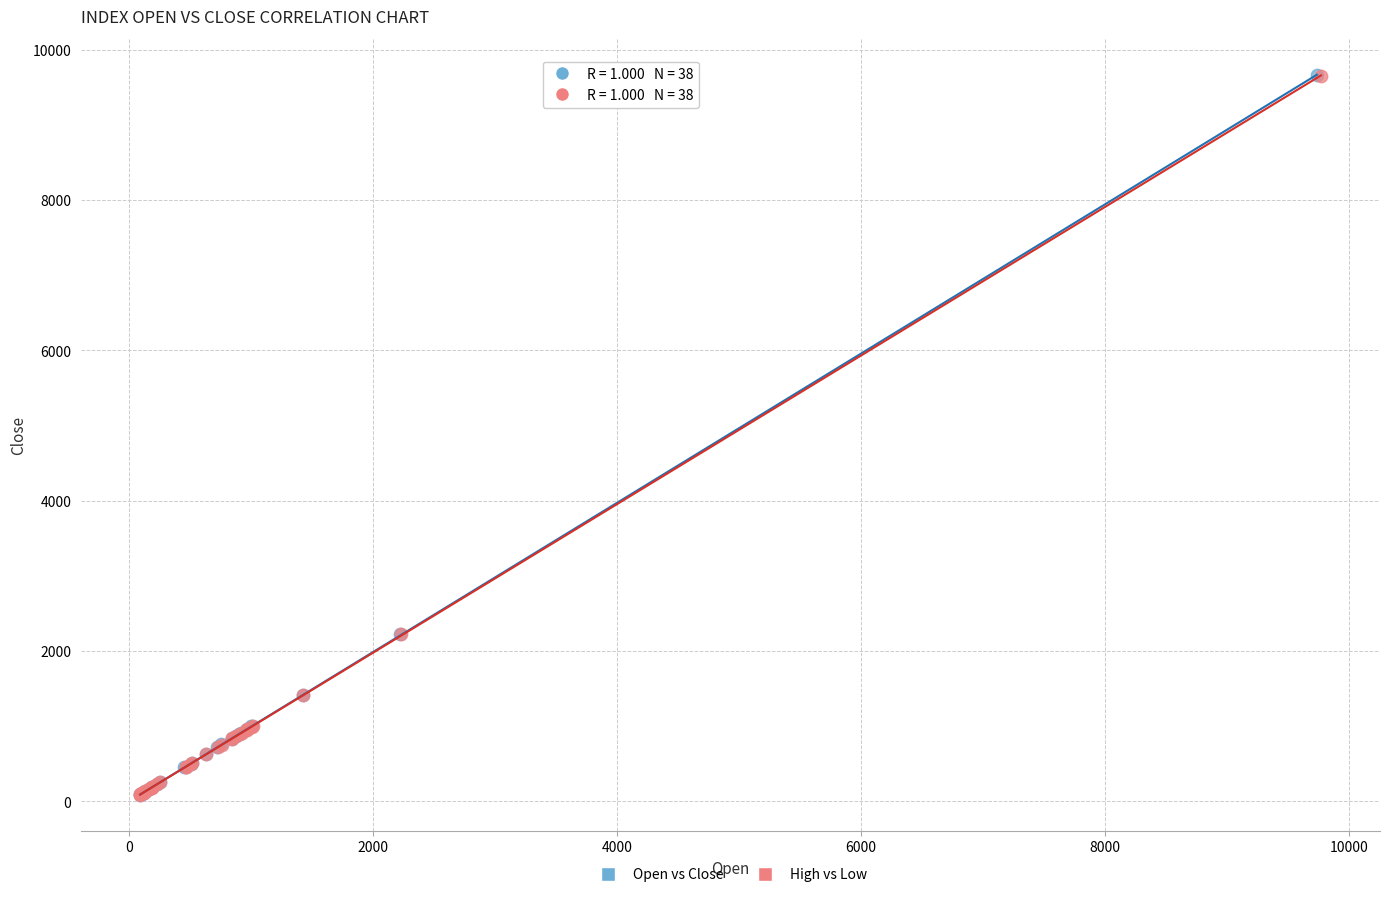

What are all the series names shown in the legend?

Open vs Close, High vs Low